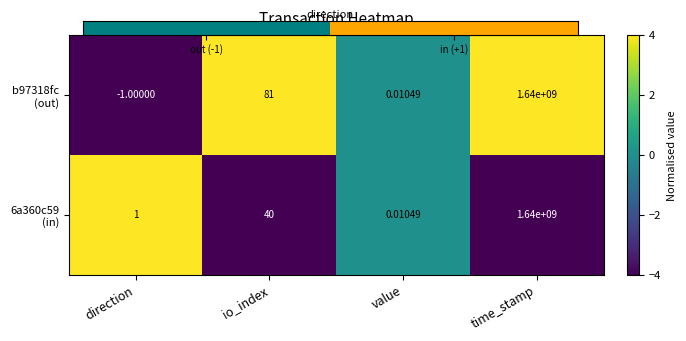

Where is b97318fc (out) nearest to the value 0?

value